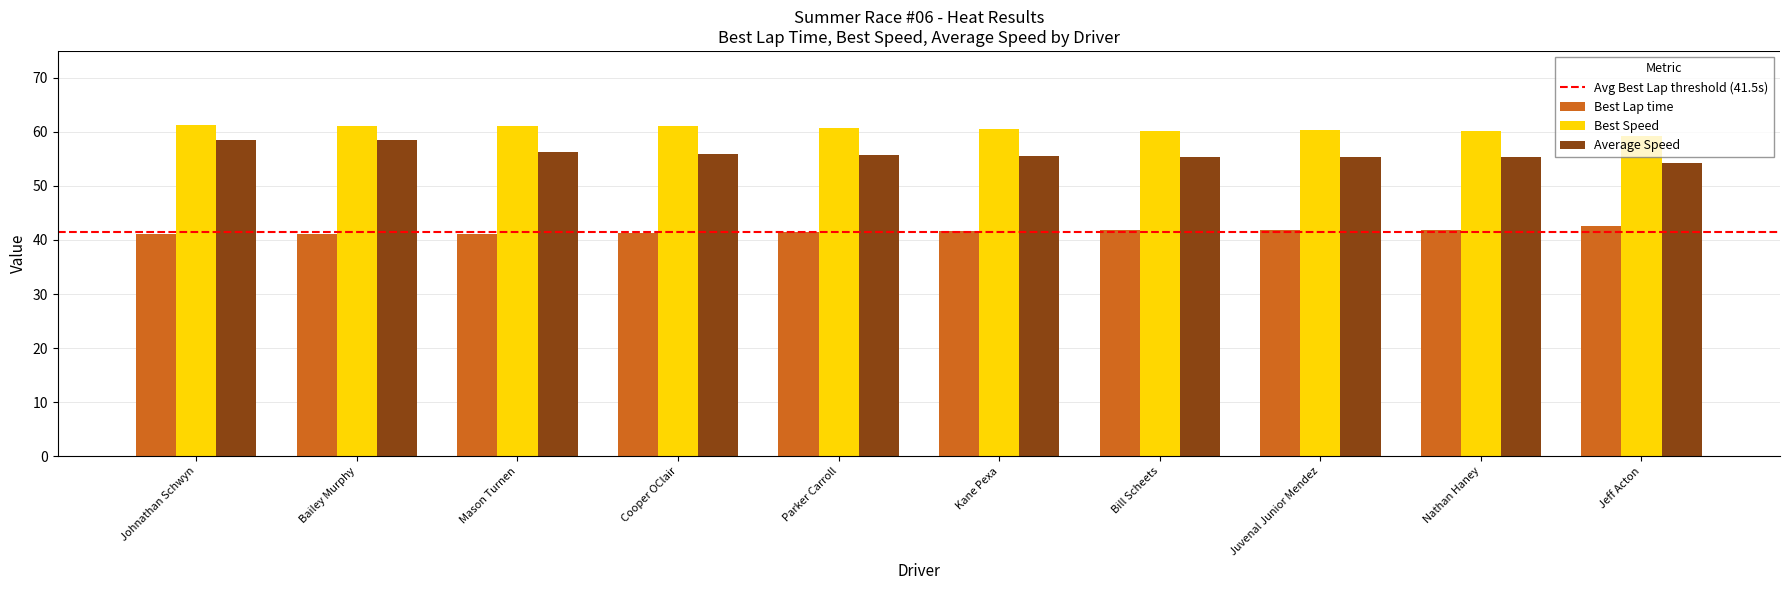

List the series in order of their overall mean, highest first.

Best Speed, Average Speed, Best Lap time